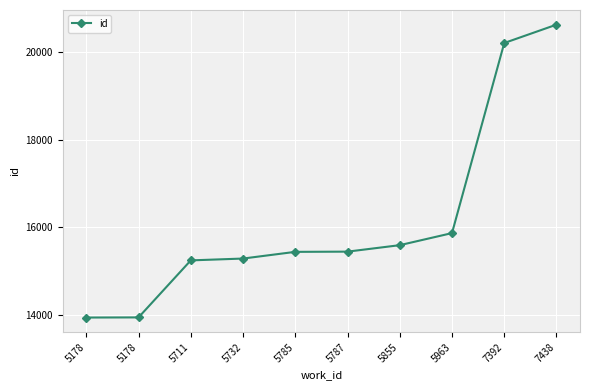

What is the maximum value shown in the chart?

20630